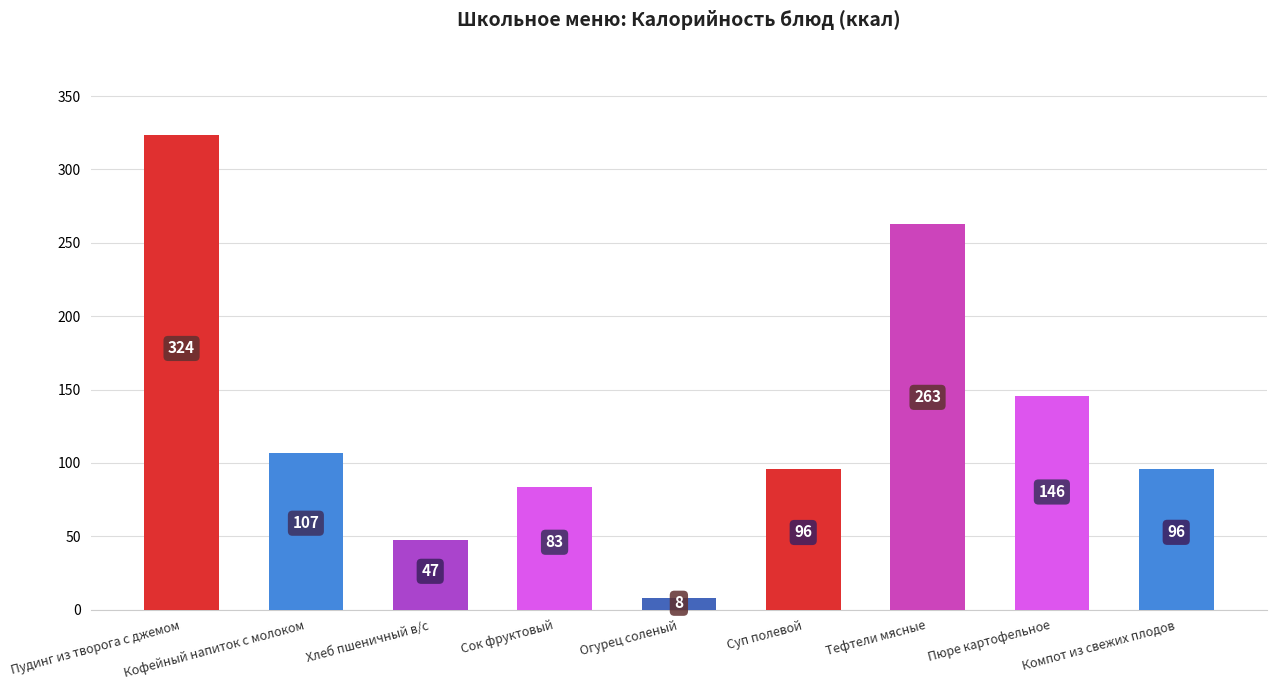

How many bars are there in total?

9